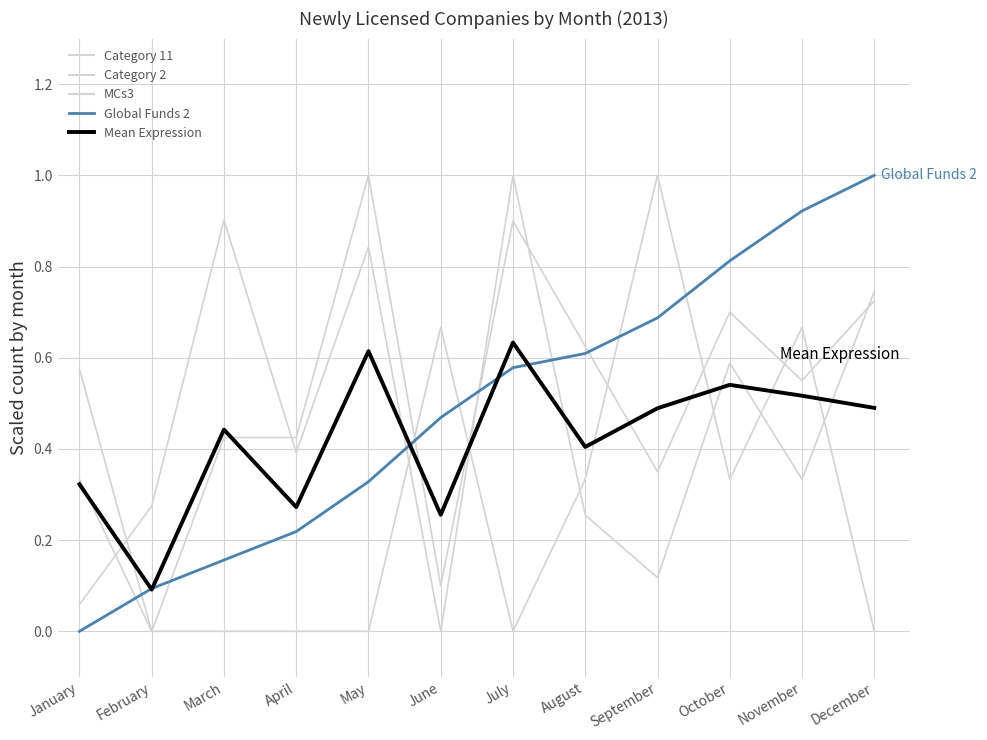

Is this an area chart (filled region under the line)?

No